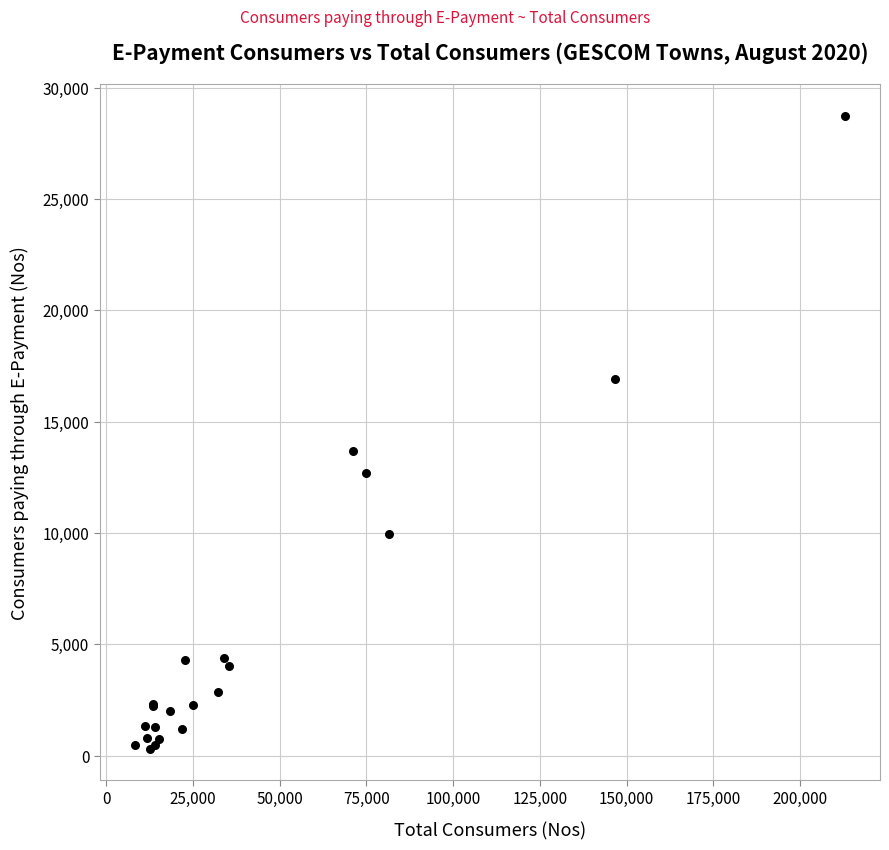

What Y value in the scatter plot is closest to 14518?

13677